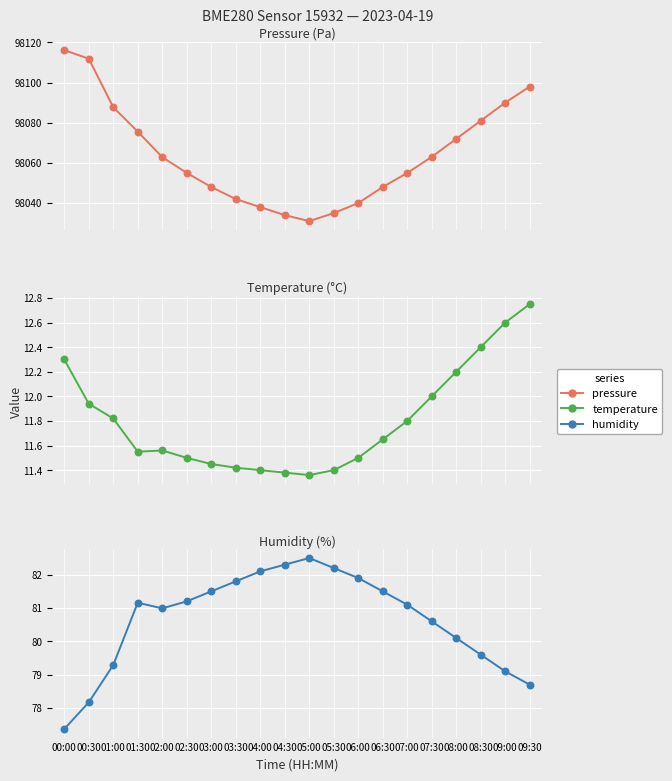

Which series reaches the minimum Y coordinate?

temperature